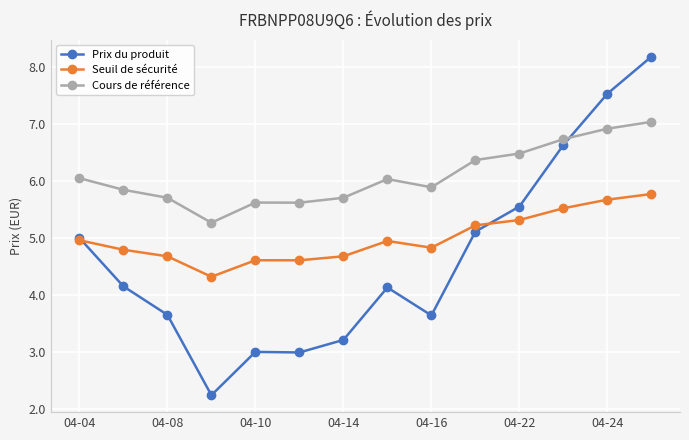

What is the greatest value displayed?

8.2